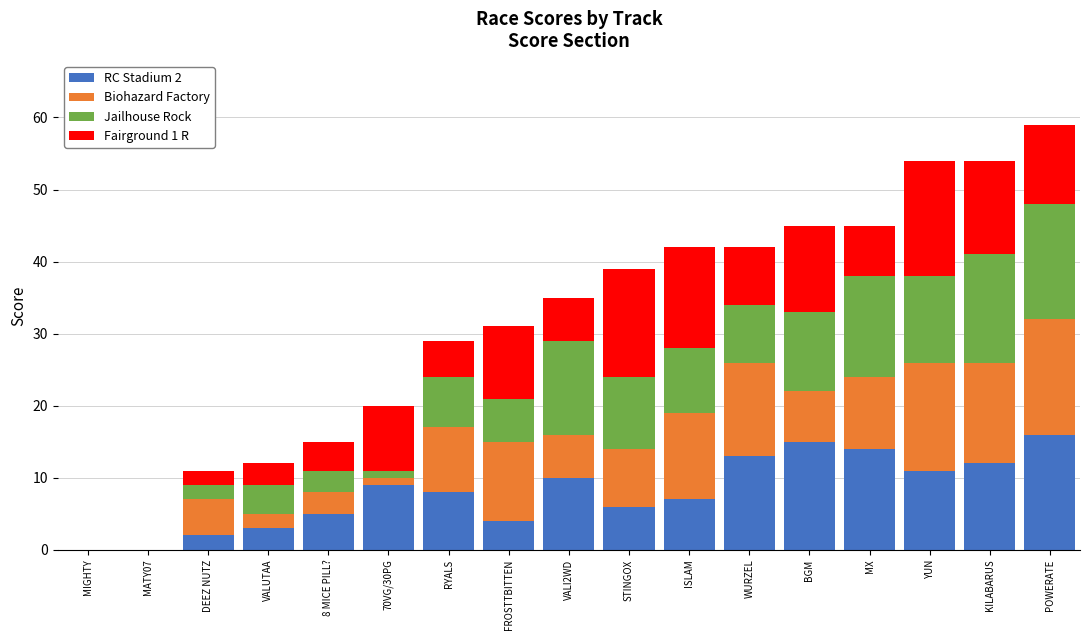

Is it true that RC Stadium 2 equals 4 at FROSTTBITTEN?

True